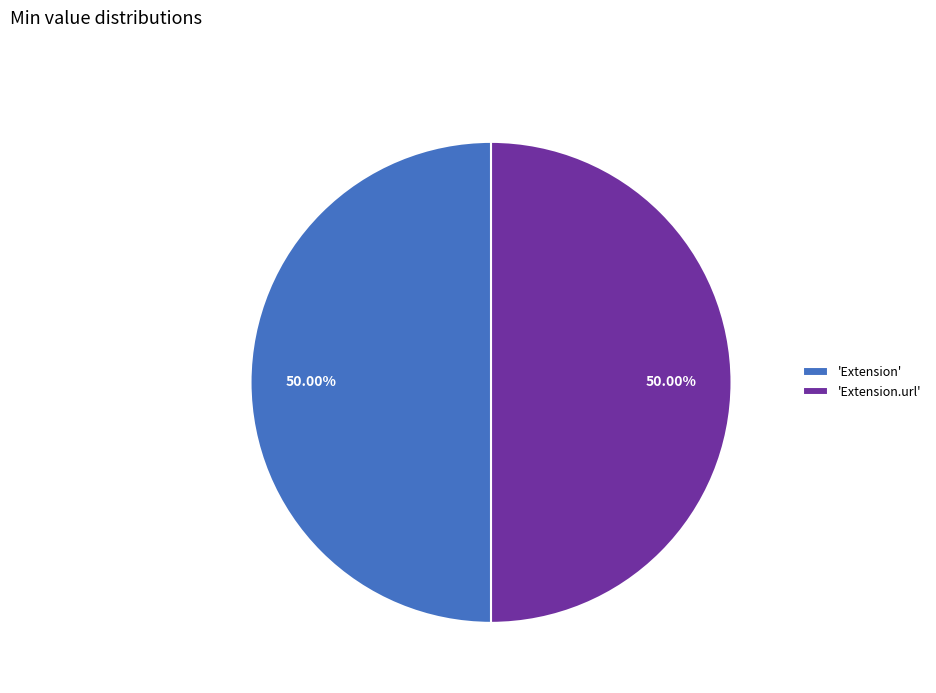

Combined, do 'Extension.url' and 'Extension' account for over 50%?

Yes